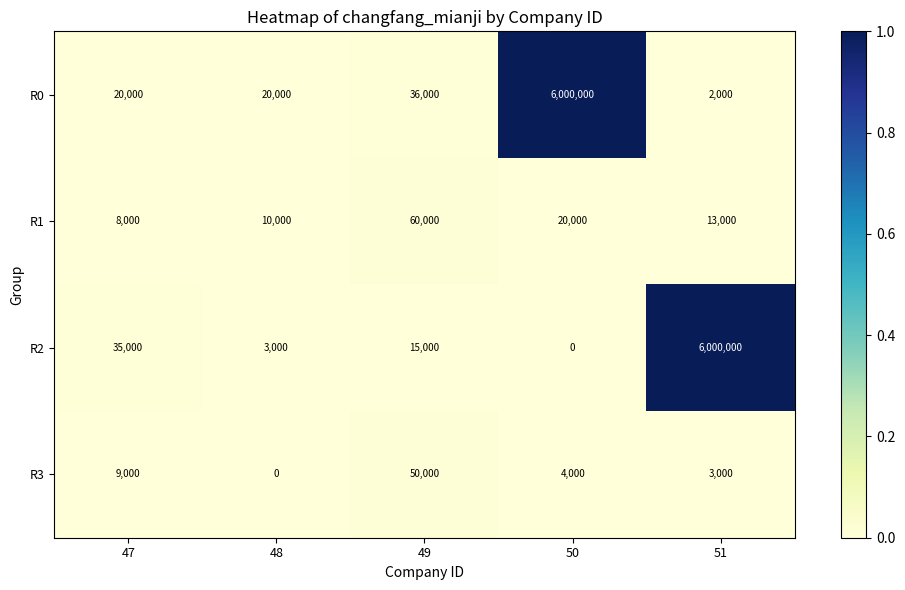

What is the maximum value shown in the chart?

6000000